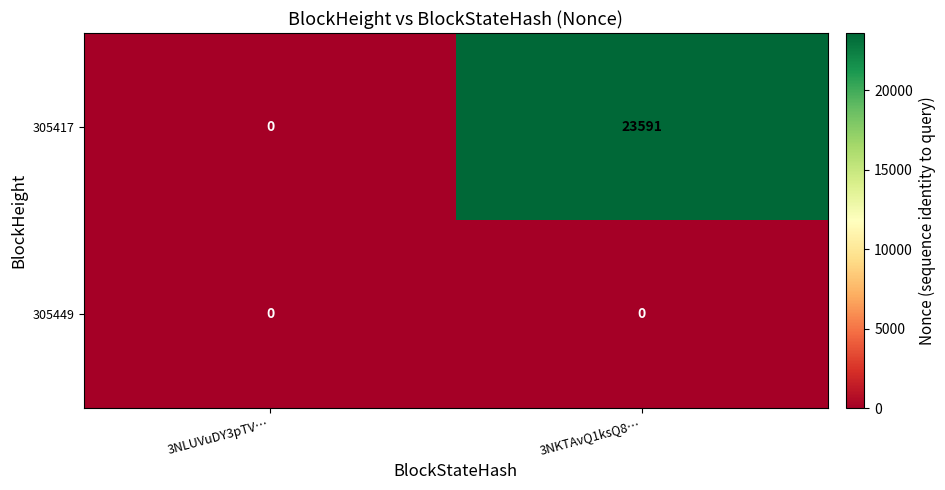

What is the total value across all series at 3NKTAvQ1ksQ8…?

23591